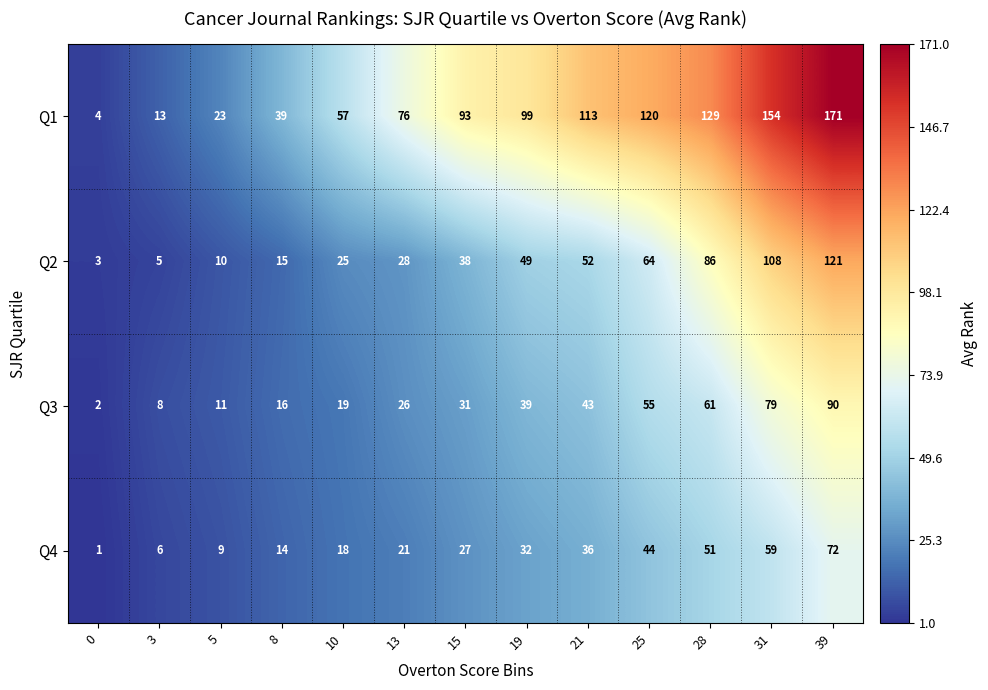

Which series has the largest total across all categories?

Q1